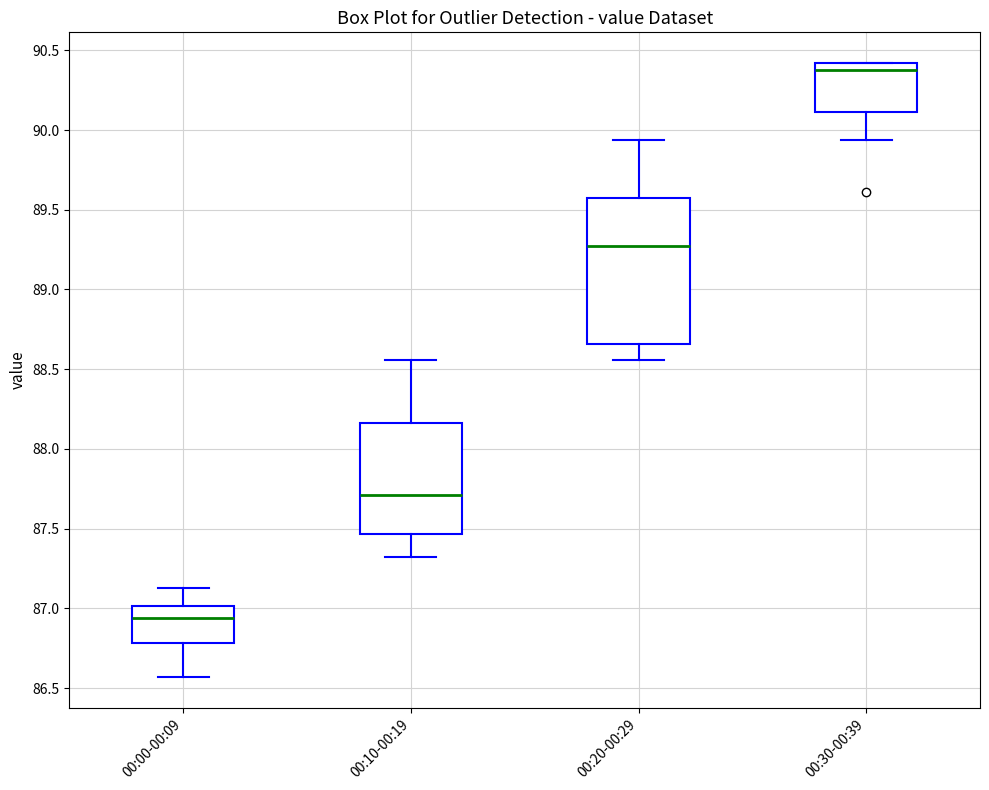

Which box is the tallest, from its lower edge to its upper edge?

00:20-00:29